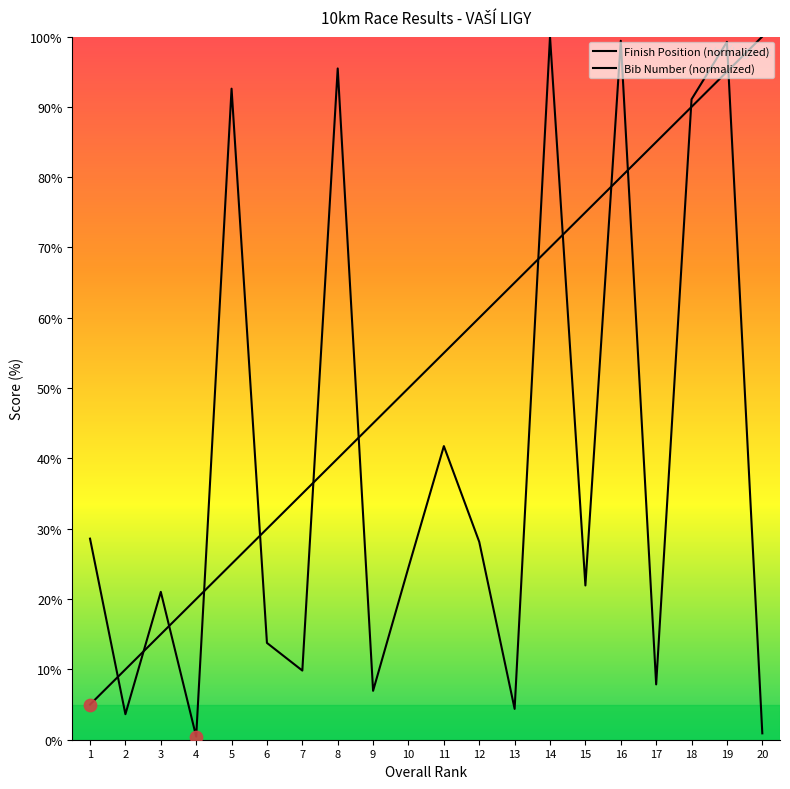

Which series contains the lowest Y value?

Bib Number